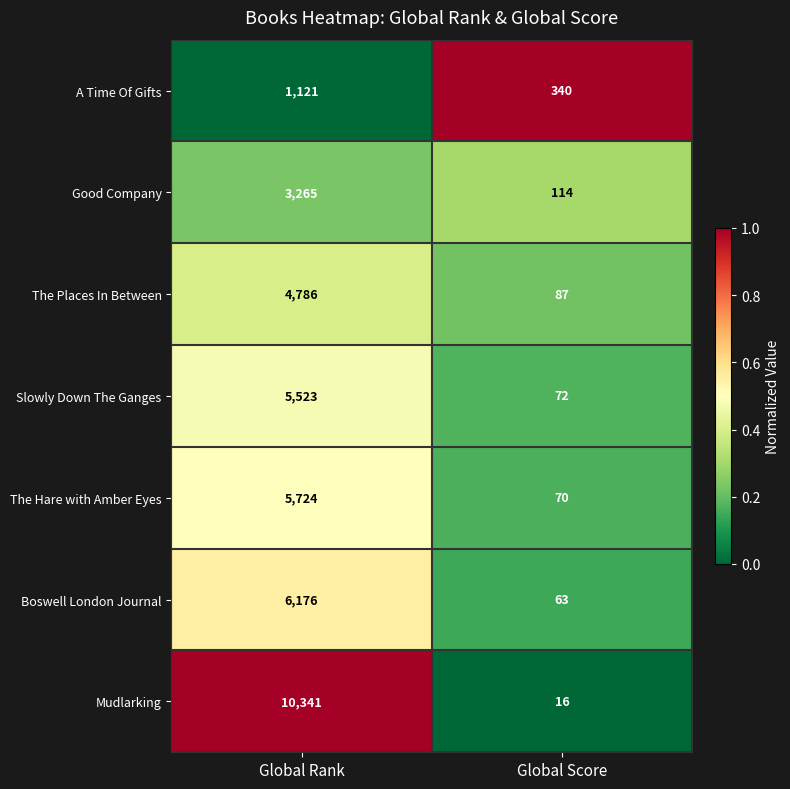

At Global Score, list the series in order from largest to smallest.

A Time Of Gifts, Good Company, The Places In Between, Slowly Down The Ganges, The Hare with Amber Eyes, Boswell London Journal, Mudlarking